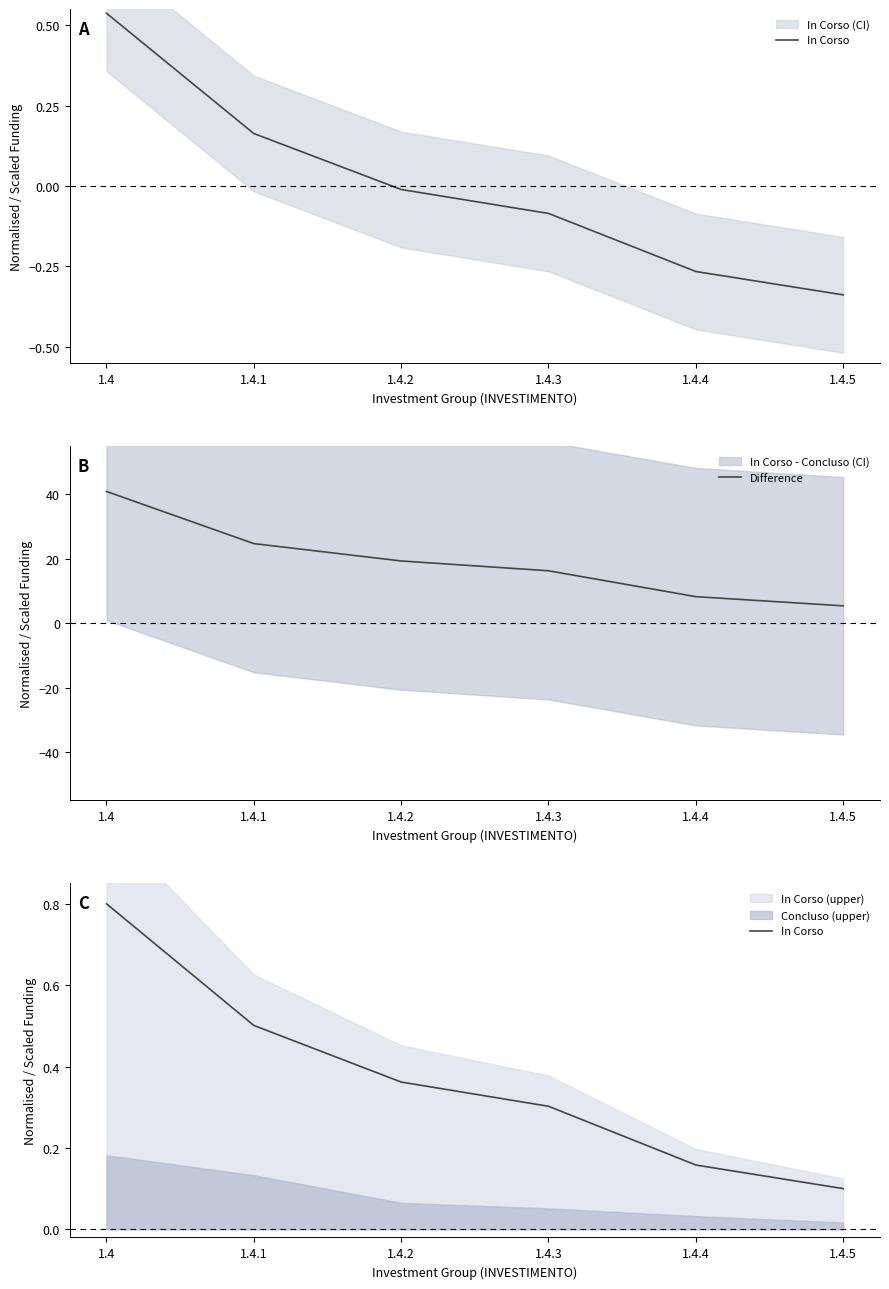

List the labels in order of In Corso value, smallest first.

1.4.5, 1.4.4, 1.4.3, 1.4.2, 1.4.1, 1.4